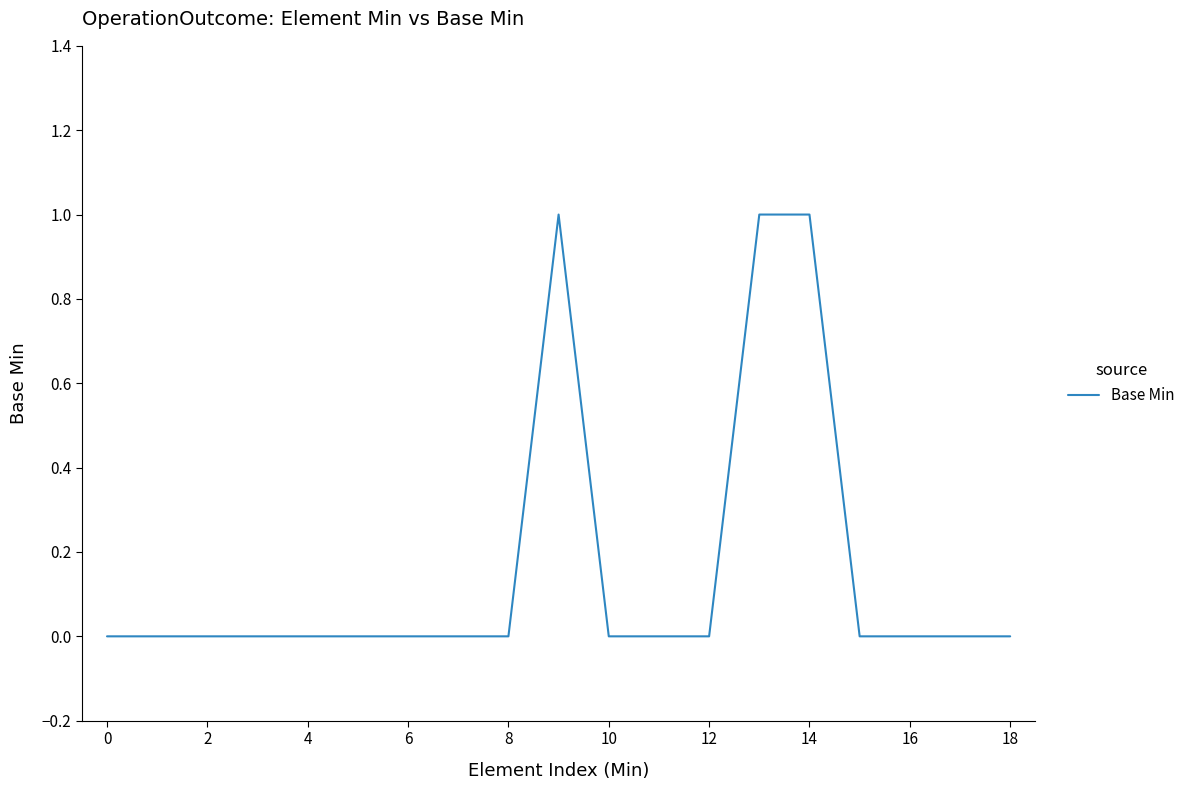

Is this an area chart (filled region under the line)?

No